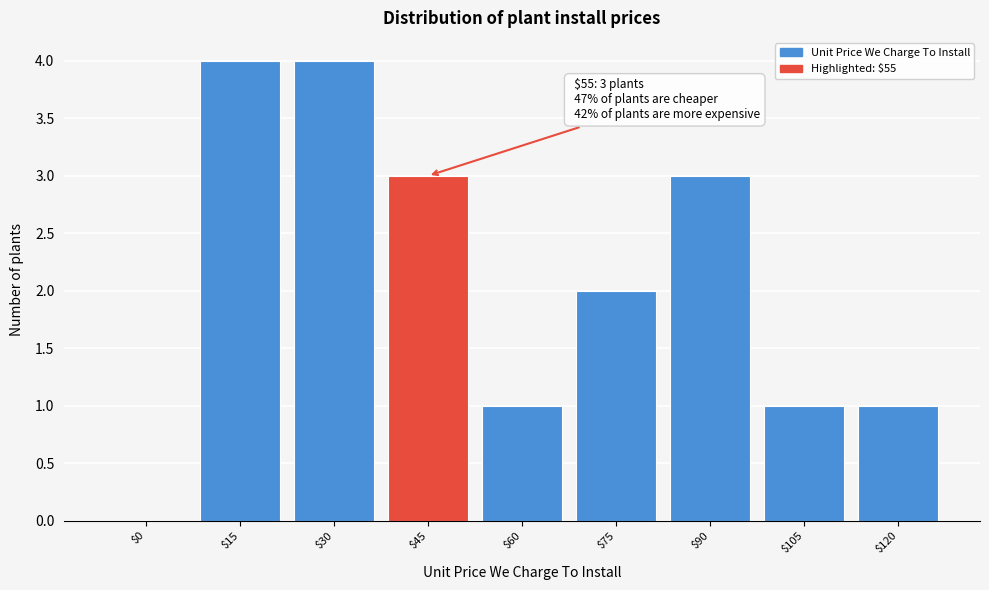

What is the maximum value shown in the chart?

4